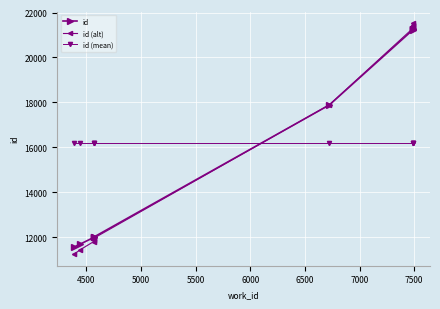

Which series has the largest range (max minus min)?

id (alt)